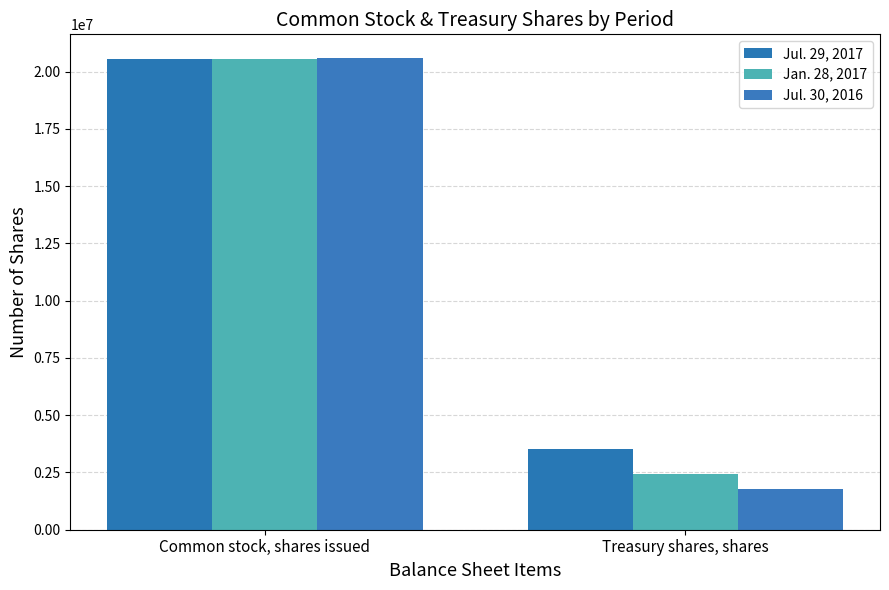

Reading left to right, transcribe all the data shown in this chart.

Jul. 29, 2017: Common stock, shares issued=20552245	Treasury shares, shares=3533262
Jan. 28, 2017: Common stock, shares issued=20569198	Treasury shares, shares=2433925
Jul. 30, 2016: Common stock, shares issued=20599601	Treasury shares, shares=1777305